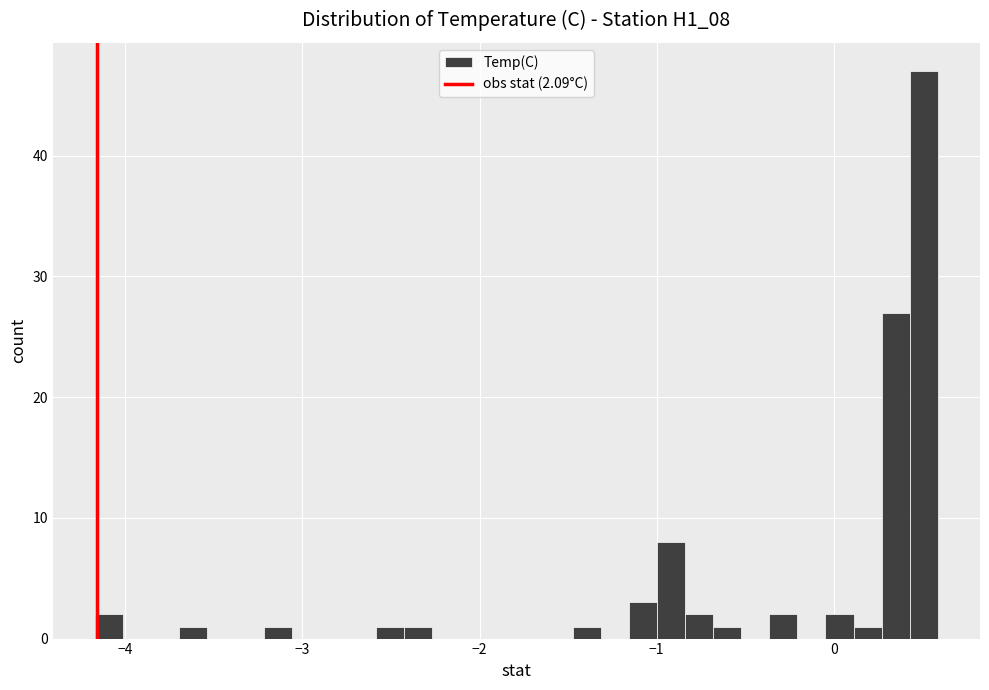

Read against the x-axis, roughly where is the centre of the tallest bar?

0.5